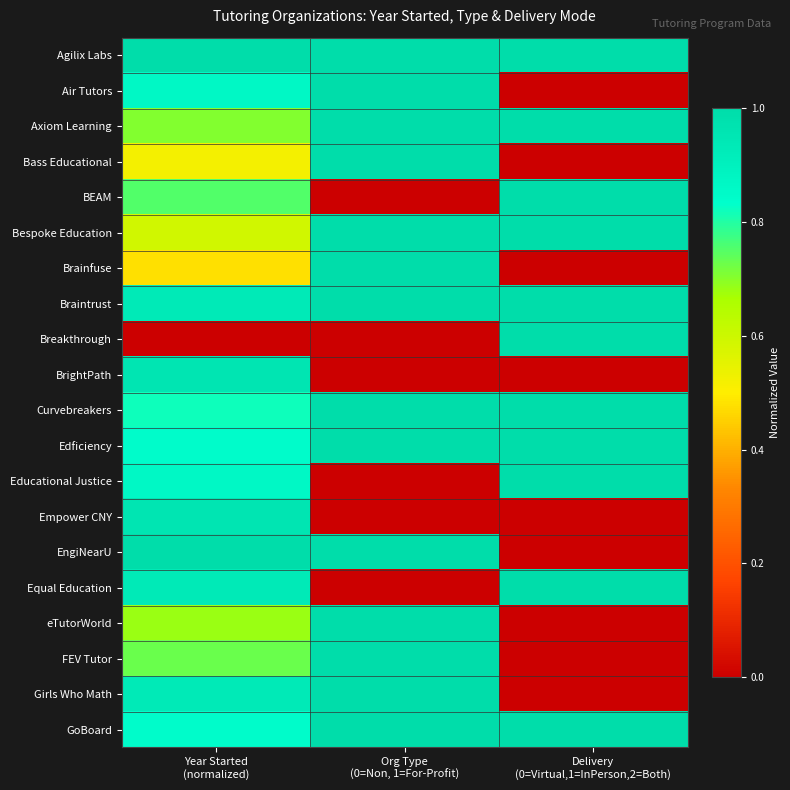

Which category has the lowest value across all series?

Delivery
(0=Virtual,1=InPerson,2=Both)